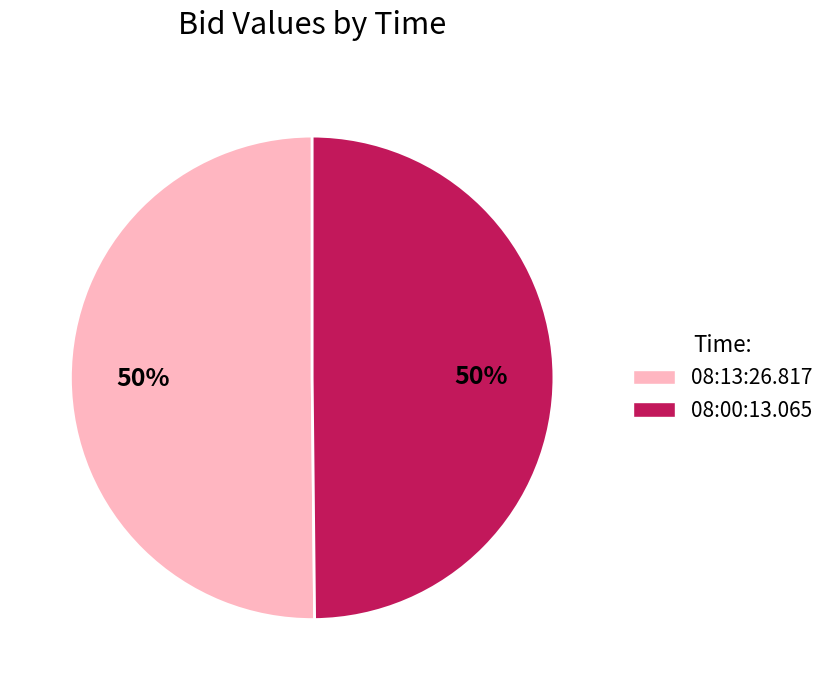

To the nearest percent, what is the average slice percentage?

50%